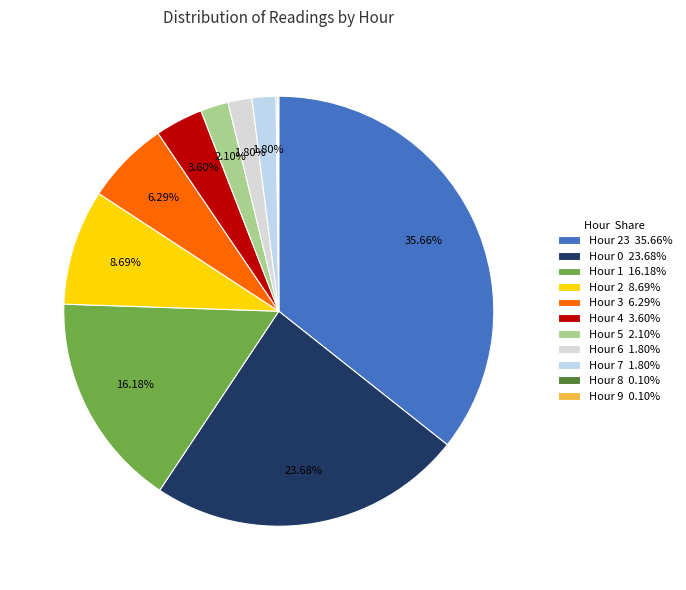

Does any single category account for the majority?

No